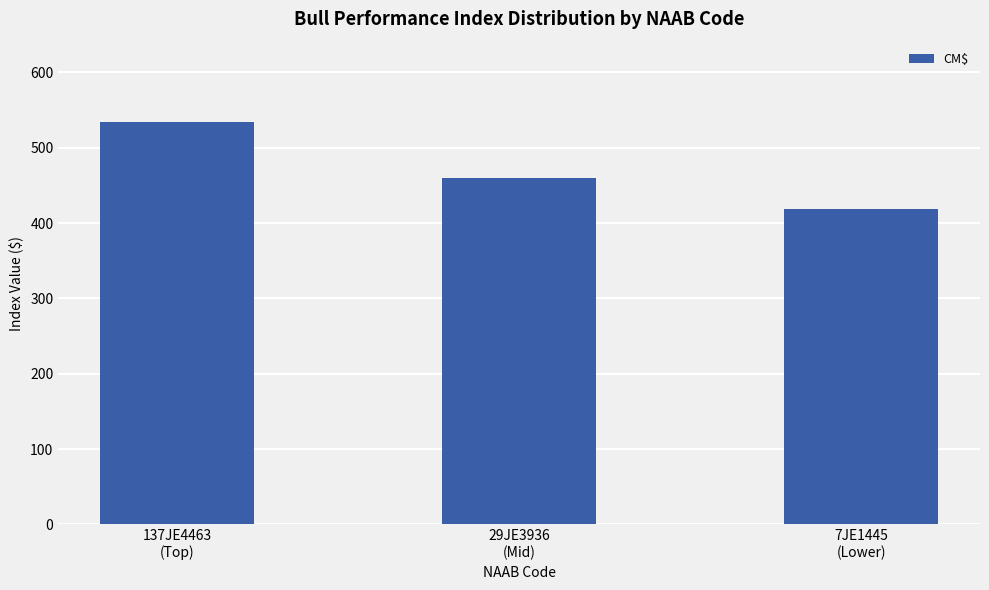

Reading right to left, extract all data points from this chart.

419	460	534